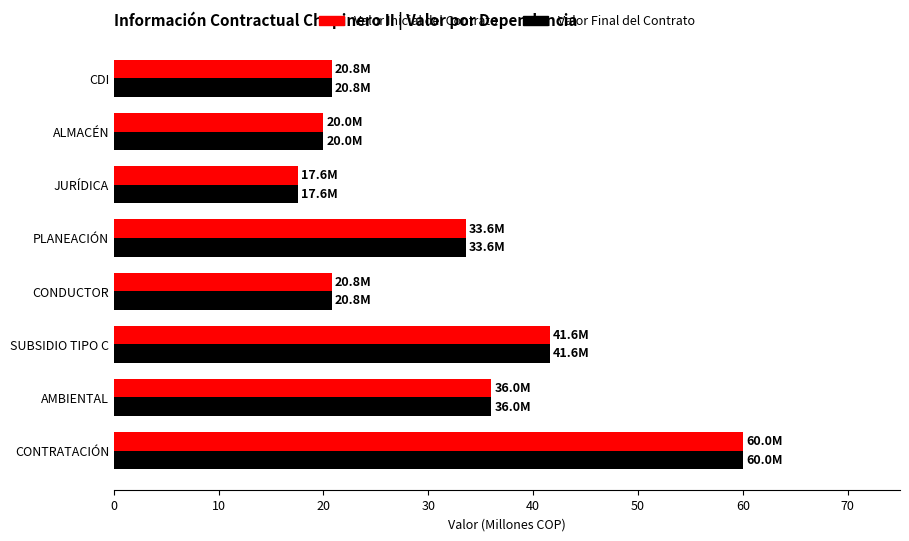

Which category has the lowest value in the Valor Inicial del Contrato series?

JURÍDICA